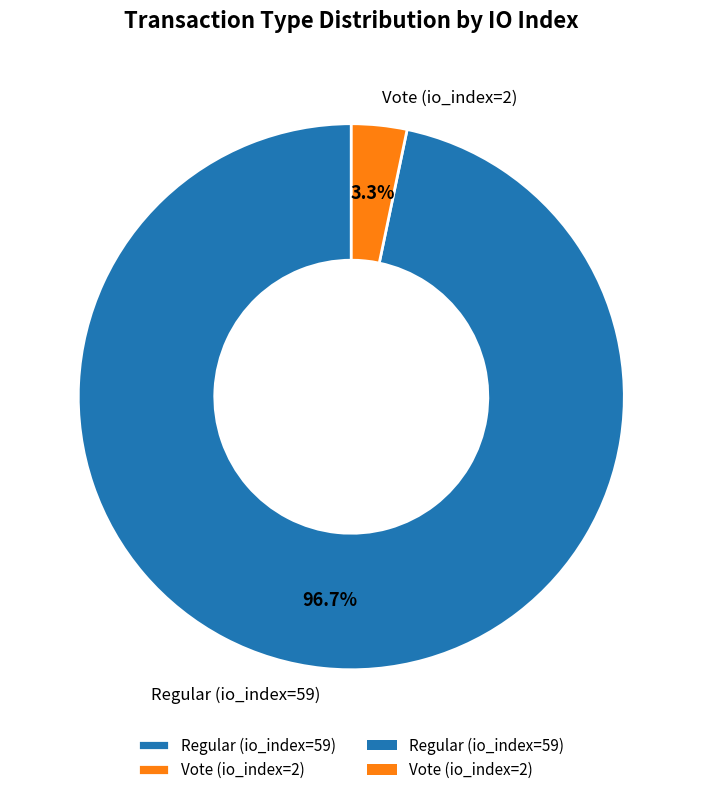

Rank the categories by value from highest to lowest.

Regular (io_index=59), Vote (io_index=2)